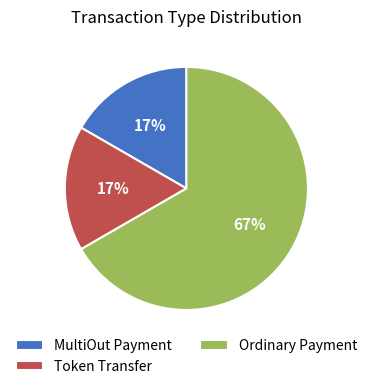

True or false: MultiOut Payment accounts for 24% of the total.

False